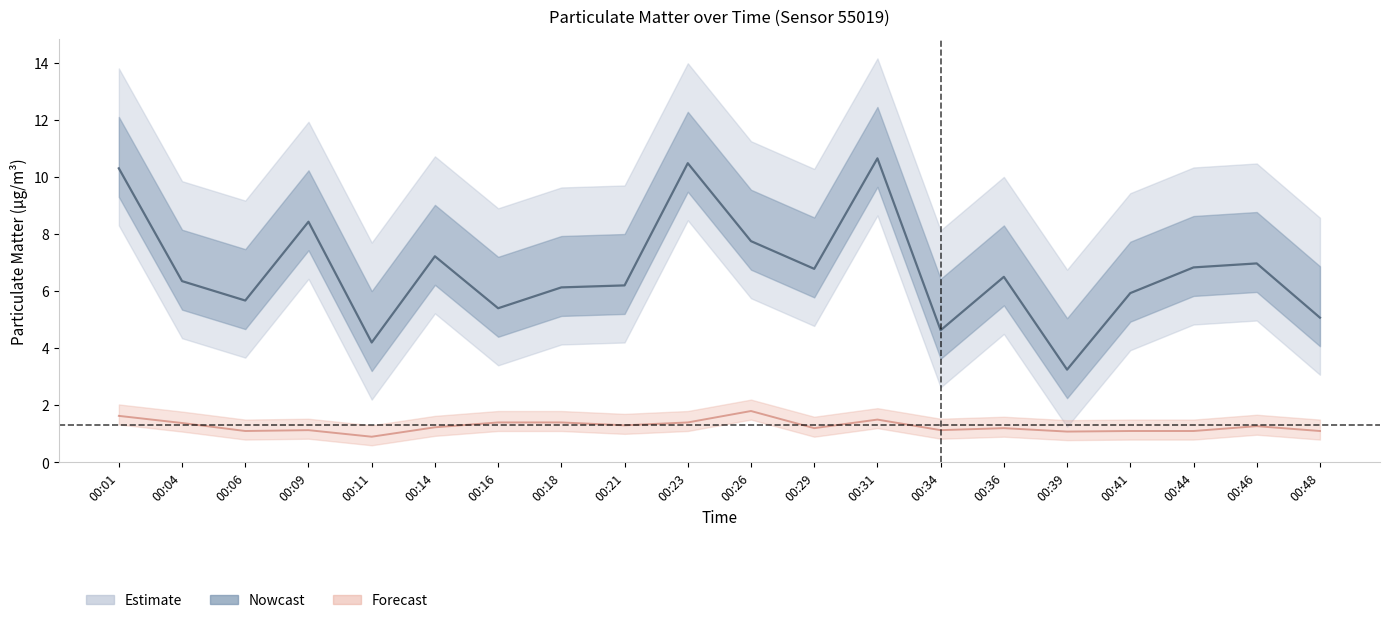

What is the sum of all P2 (PM2.5) values?

25.4